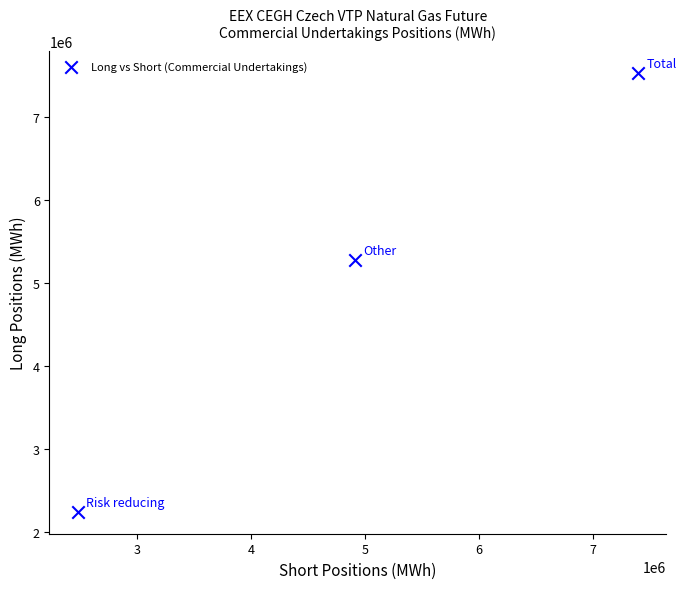

What is the average X value?

4929531